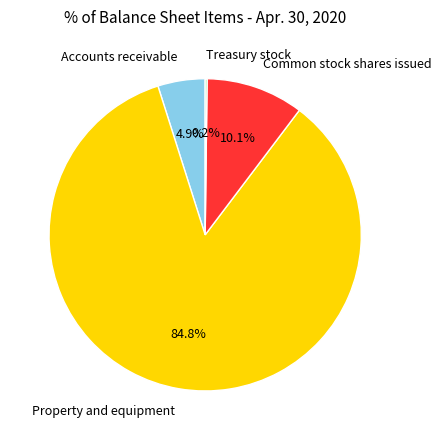

What is the ratio of the value at Common stock shares issued to the value at Accounts receivable?

2.1